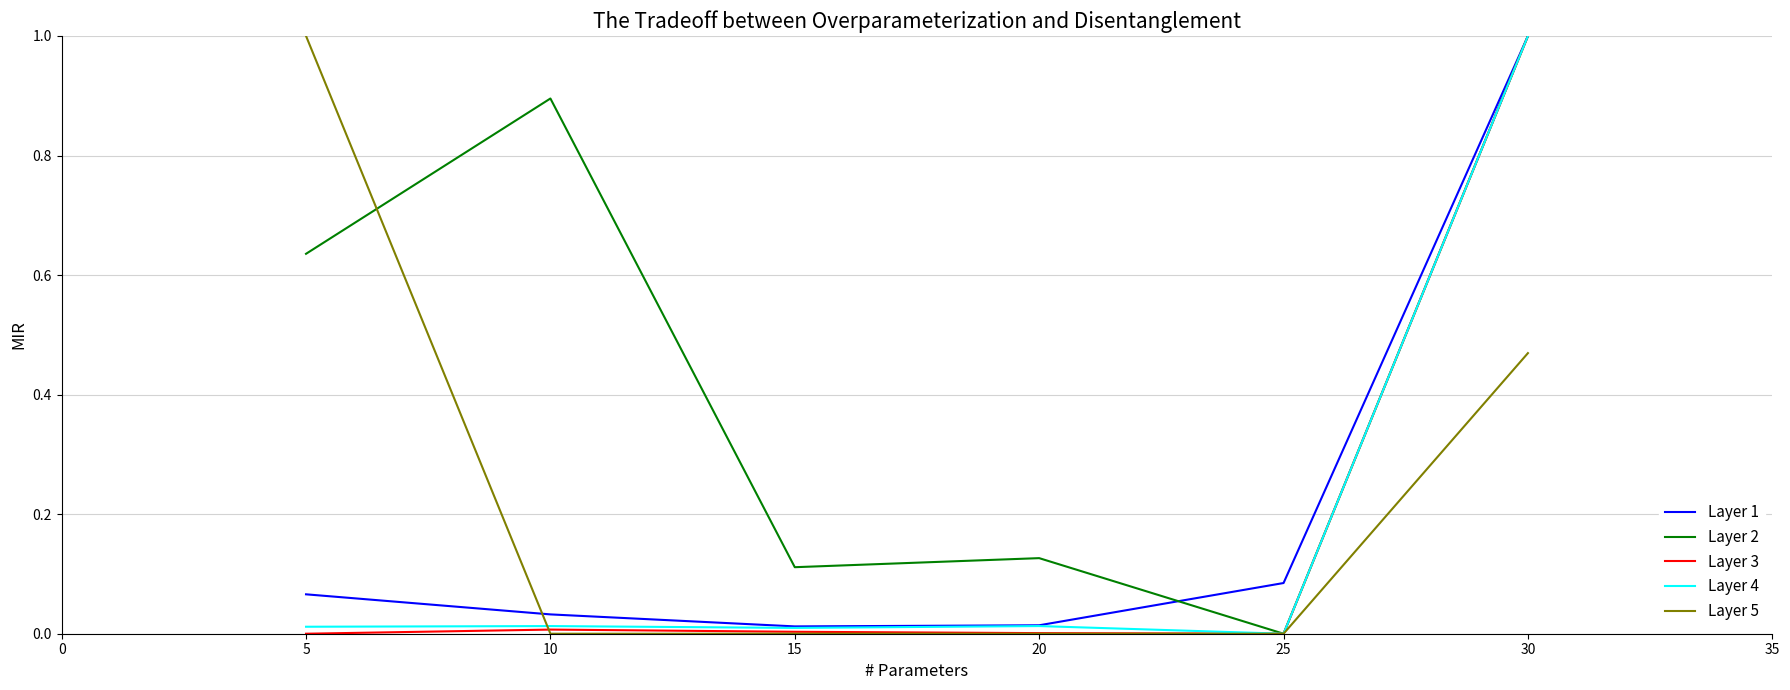

What is the greatest value displayed?

1.0